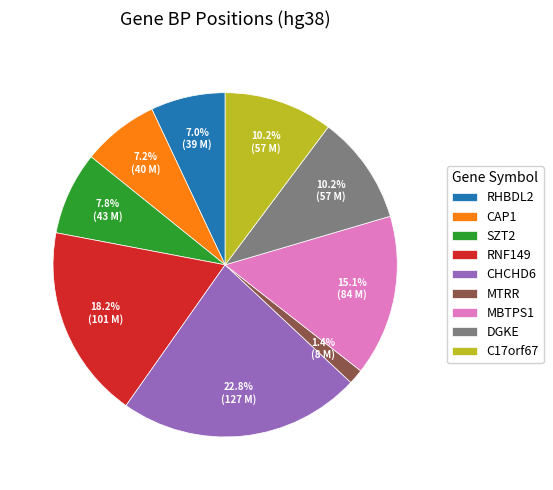

What portion of the pie excludes MBTPS1?

84.9%